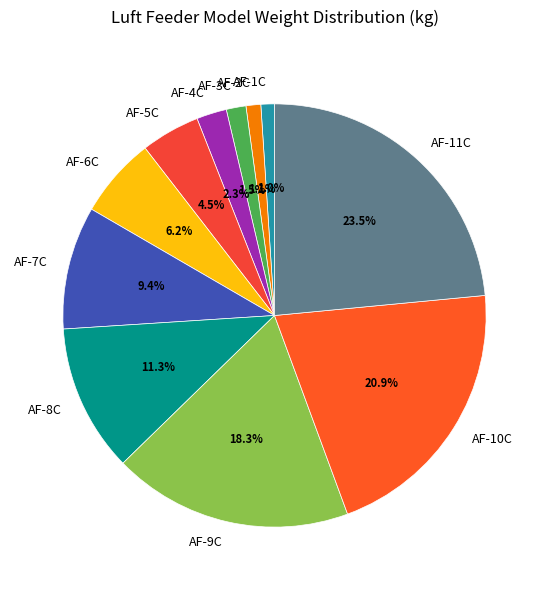

Approximately how many times larger is the value at AF-6C compared to AF-11C?

0.3